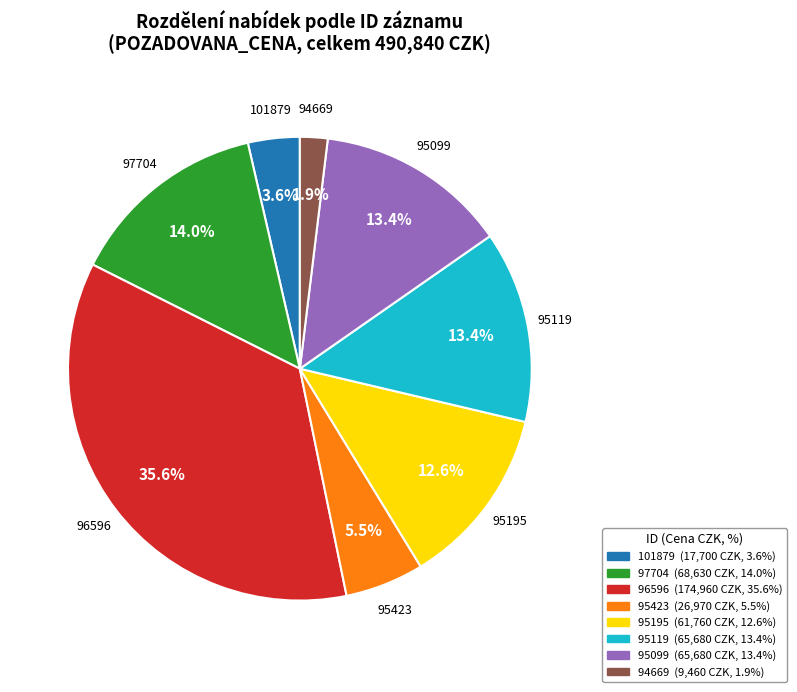

To the nearest percent, what portion does 97704 represent?

14%